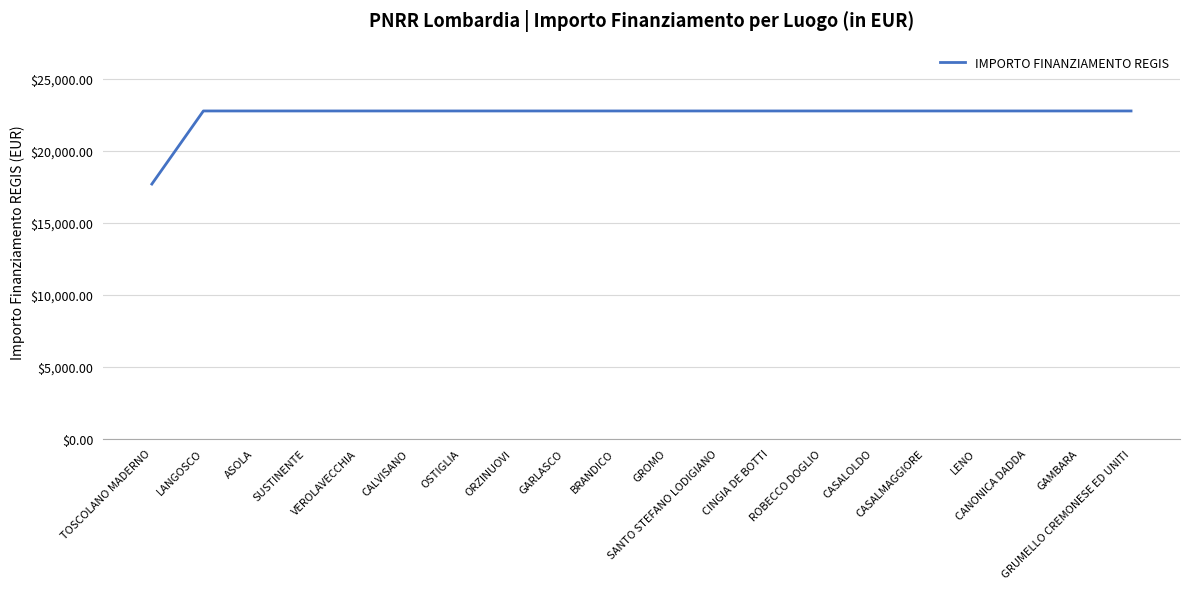

What is the average value?

22496.2